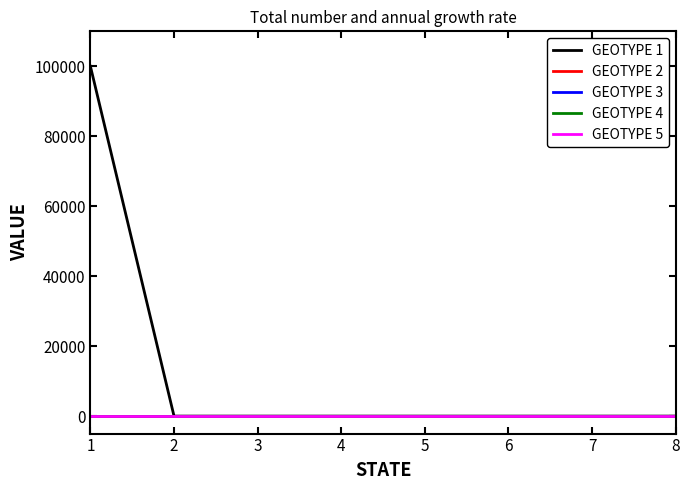

True or false: GEOTYPE 4 and GEOTYPE 3 intersect in this chart.

False